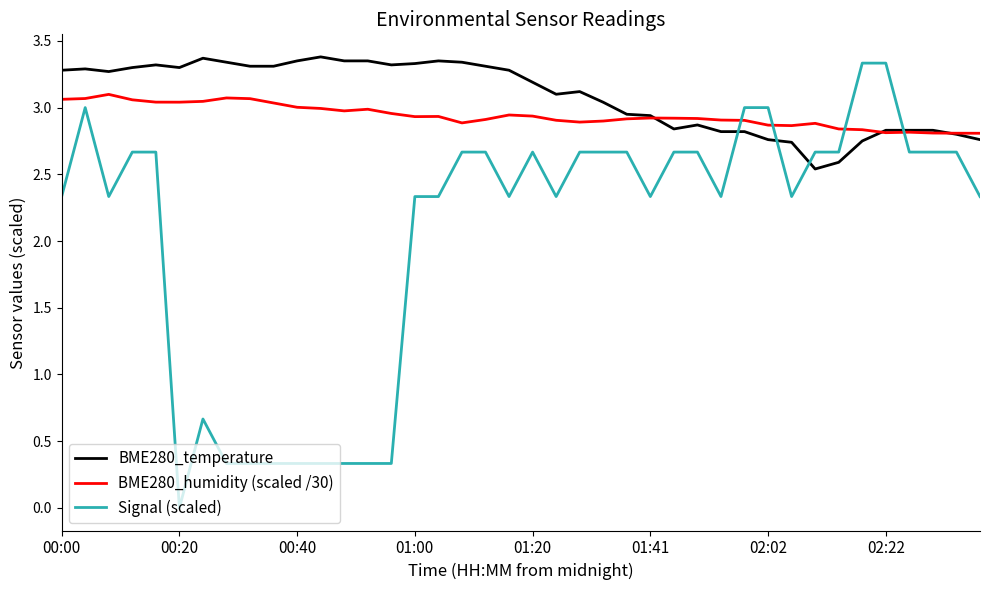

Which series has the largest total across all categories?

BME280_temperature